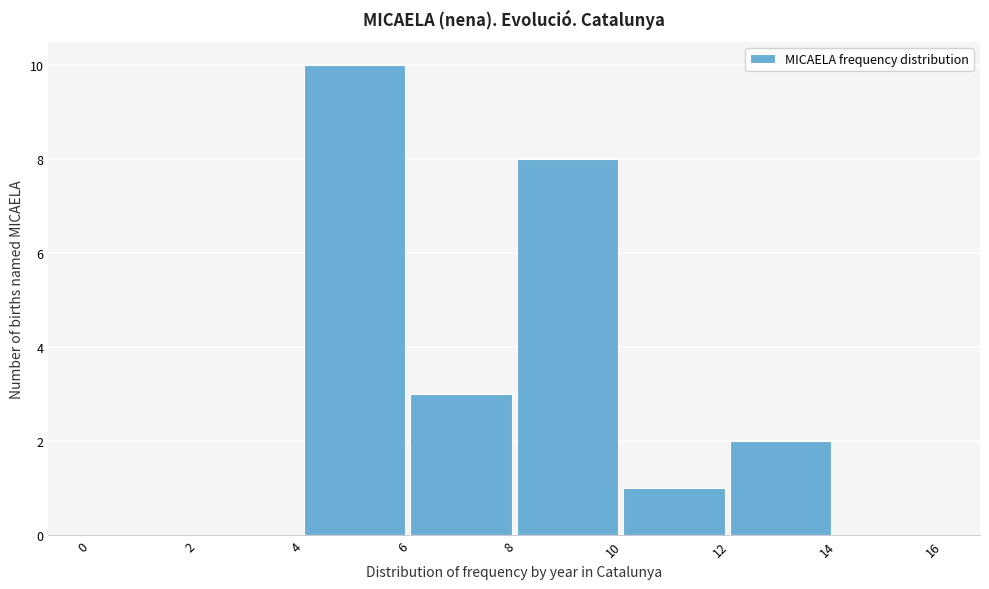

What is the height of the bar covering 8 to 10 on the x-axis? The values are not printed on the chart, so give them approximately, as read against the axis.

8